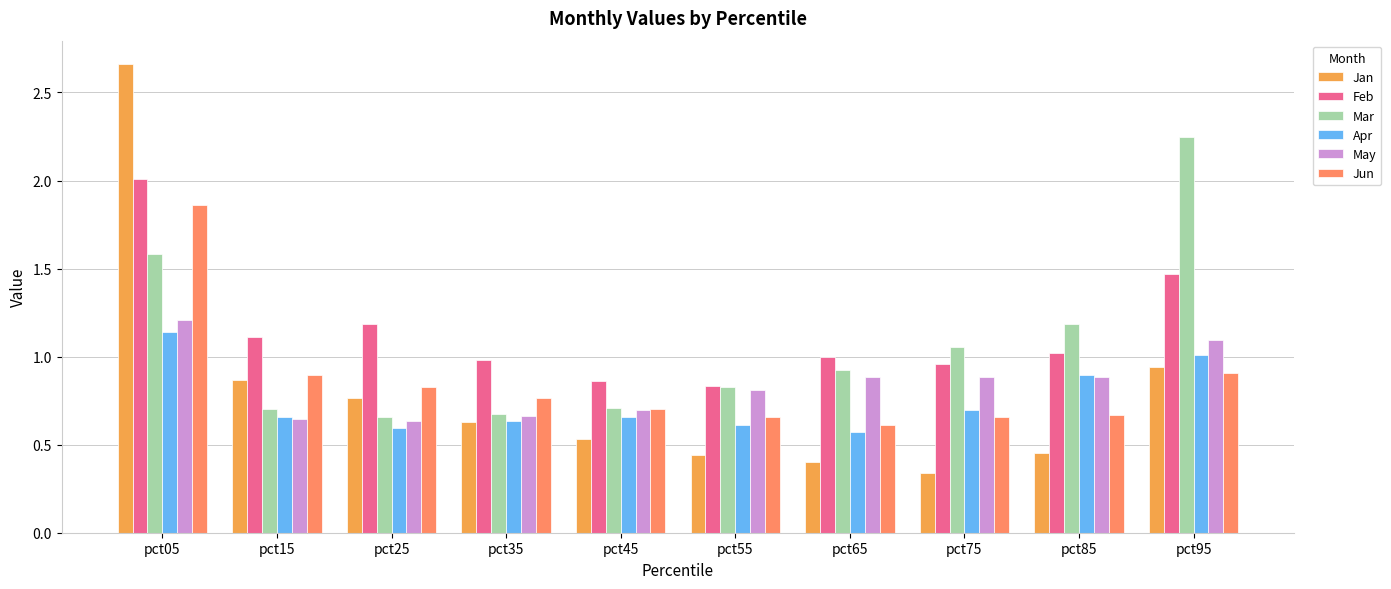

Is it true that Apr equals 0.6 at pct65?

True